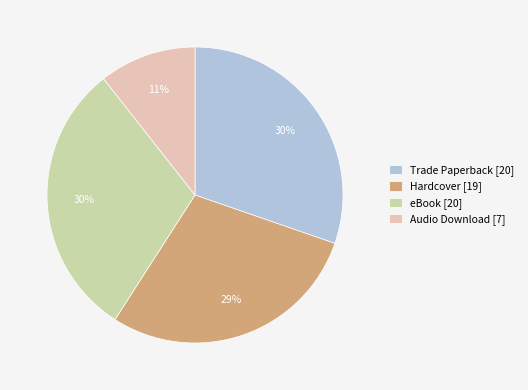

What percentage is the Hardcover slice, to the nearest percent?

29%